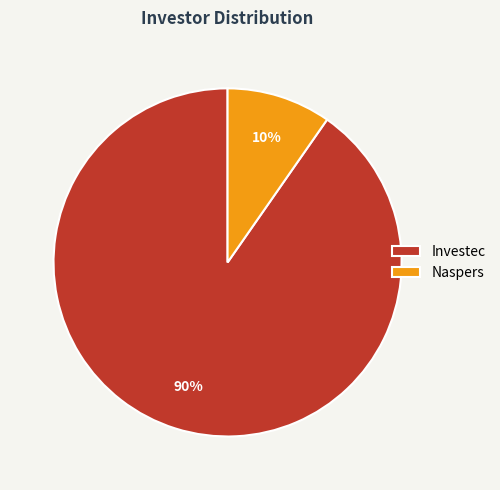

Rank the categories by value from lowest to highest.

Naspers, Investec